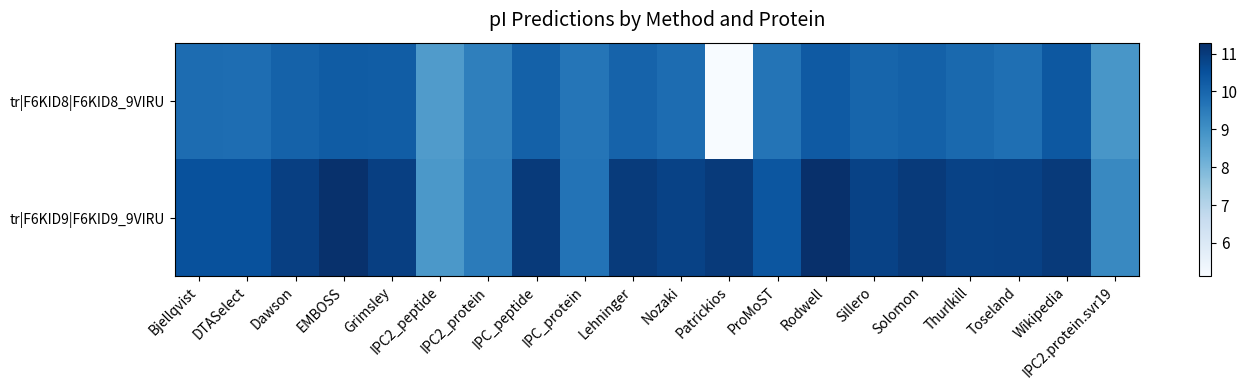

Reading left to right, extract all data points from this chart.

tr|F6KID8|F6KID8_9VIRU: Bjellqvist=9.9	DTASelect=9.8	Dawson=10.1	EMBOSS=10.2	Grimsley=10.2	IPC2_peptide=8.7	IPC2_protein=9.4	IPC_peptide=10.1	IPC_protein=9.6	Lehninger=10.1	Nozaki=9.9	Patrickios=5.1	ProMoST=9.7	Rodwell=10.3	Sillero=10.0	Solomon=10.1	Thurlkill=9.9	Toseland=9.8	Wikipedia=10.3	IPC2.protein.svr19=8.8
tr|F6KID9|F6KID9_9VIRU: Bjellqvist=10.5	DTASelect=10.5	Dawson=10.9	EMBOSS=11.3	Grimsley=10.9	IPC2_peptide=8.8	IPC2_protein=9.5	IPC_peptide=11.0	IPC_protein=9.7	Lehninger=11.0	Nozaki=10.8	Patrickios=11.0	ProMoST=10.4	Rodwell=11.3	Sillero=10.8	Solomon=11.0	Thurlkill=10.8	Toseland=10.9	Wikipedia=11.0	IPC2.protein.svr19=9.2